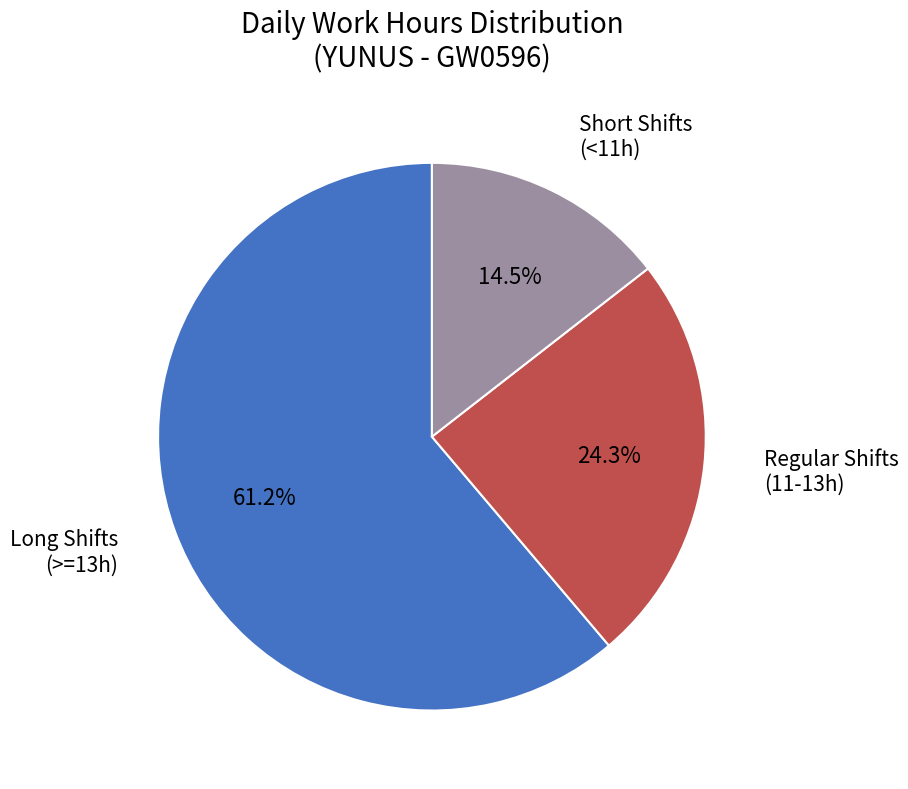

Do Regular Shifts (11-13h) and Short Shifts (<11h) together represent more than half of the pie?

No